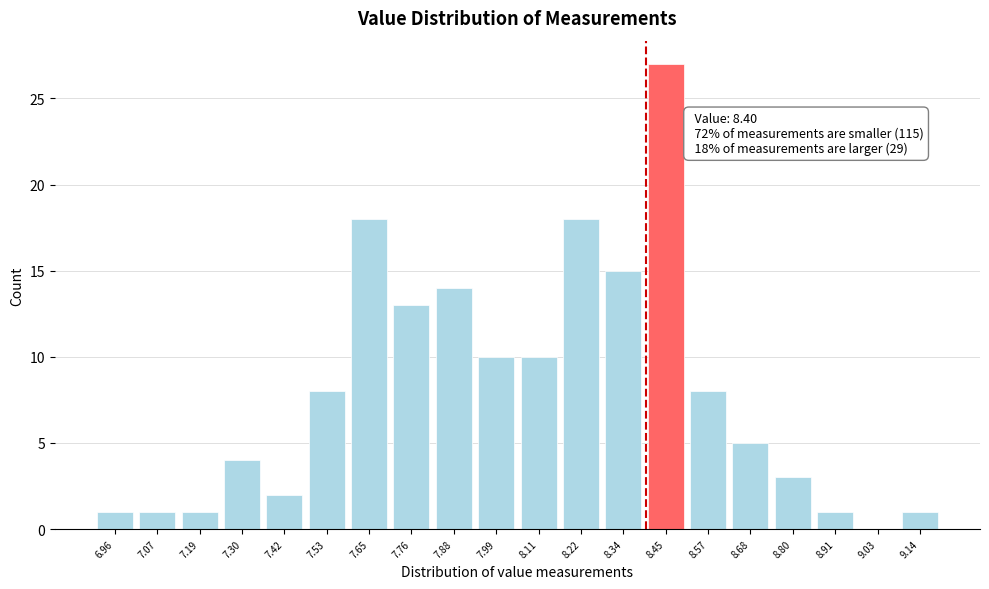

Which range on the x-axis has the tallest bar?

8.395 to 8.510